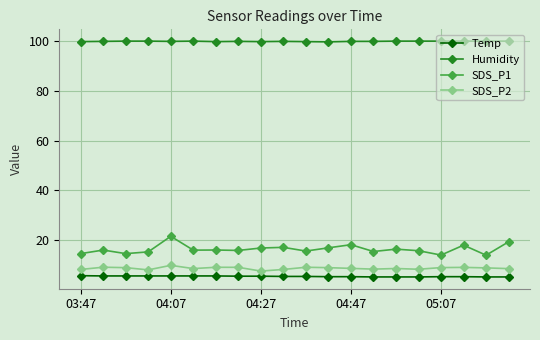

What is the maximum value for Humidity?

99.9